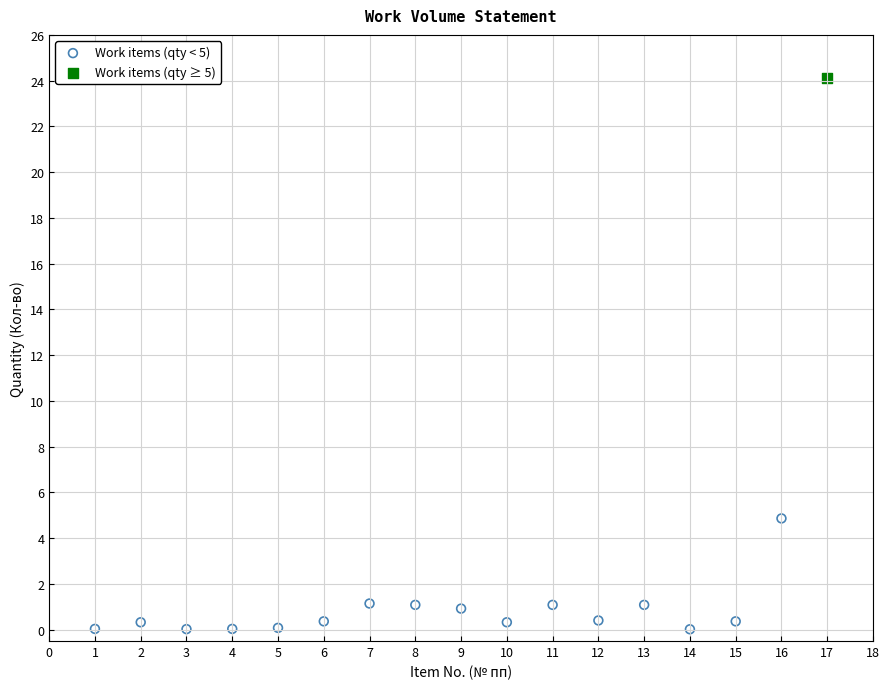

What are all the series names shown in the legend?

Work items (qty < 5), Work items (qty ≥ 5)